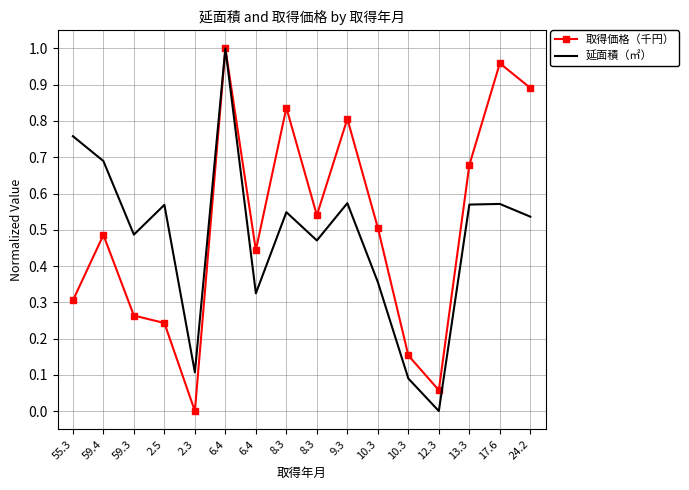

What are all the series names shown in the legend?

取得価格（千円）, 延面積（㎡）